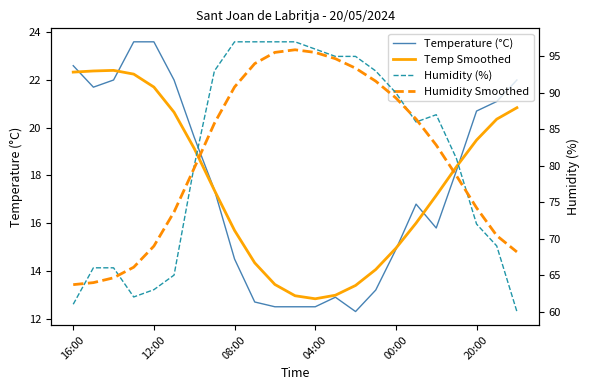

Which series has the largest total across all categories?

Humidity (%)